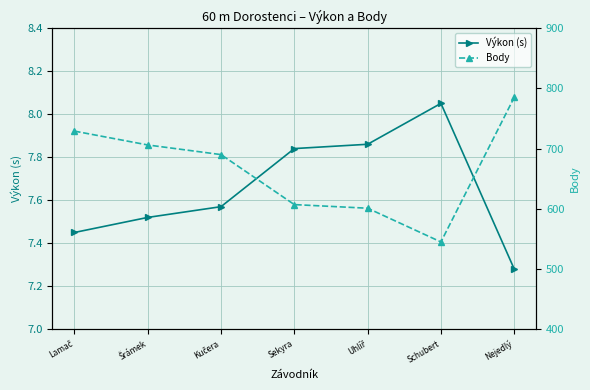

True or false: Body has more than 1 points higher than both neighbors.

False